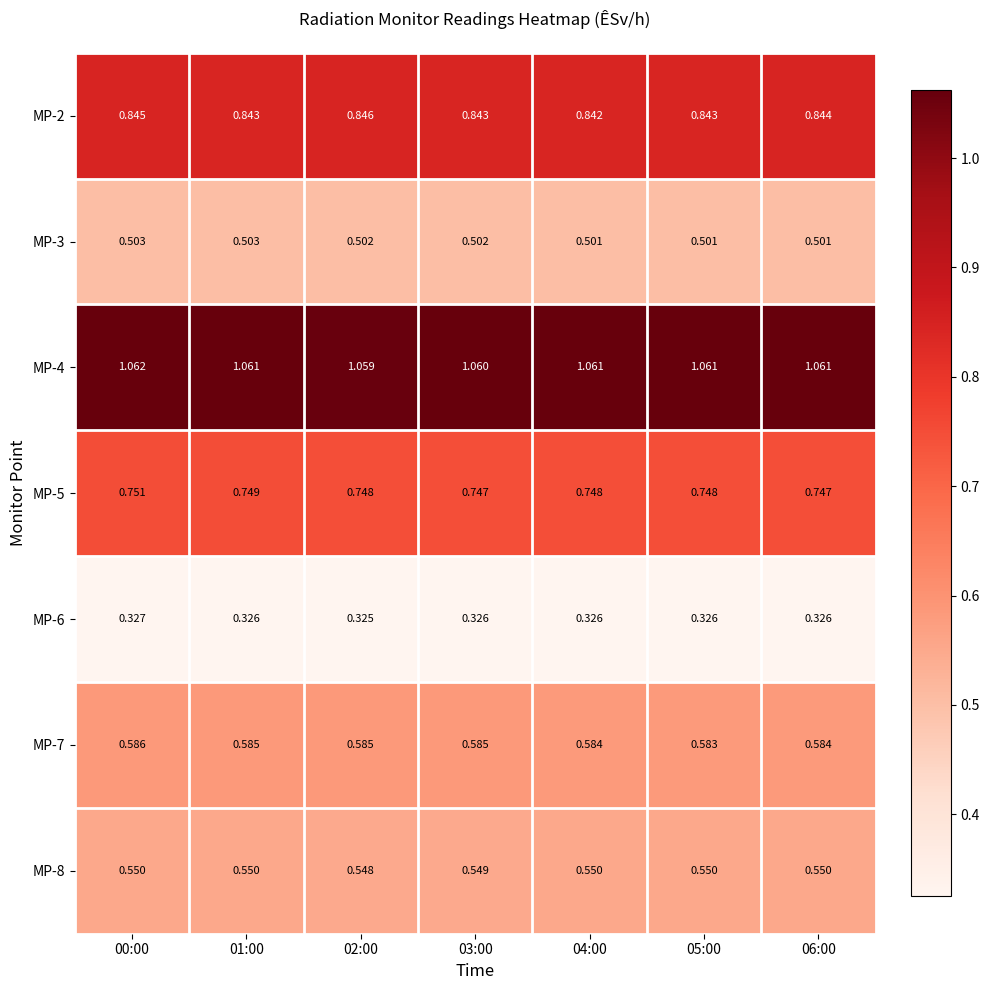

Is the value of MP-6 at 05:00 greater than the value of MP-7 at 03:00?

No